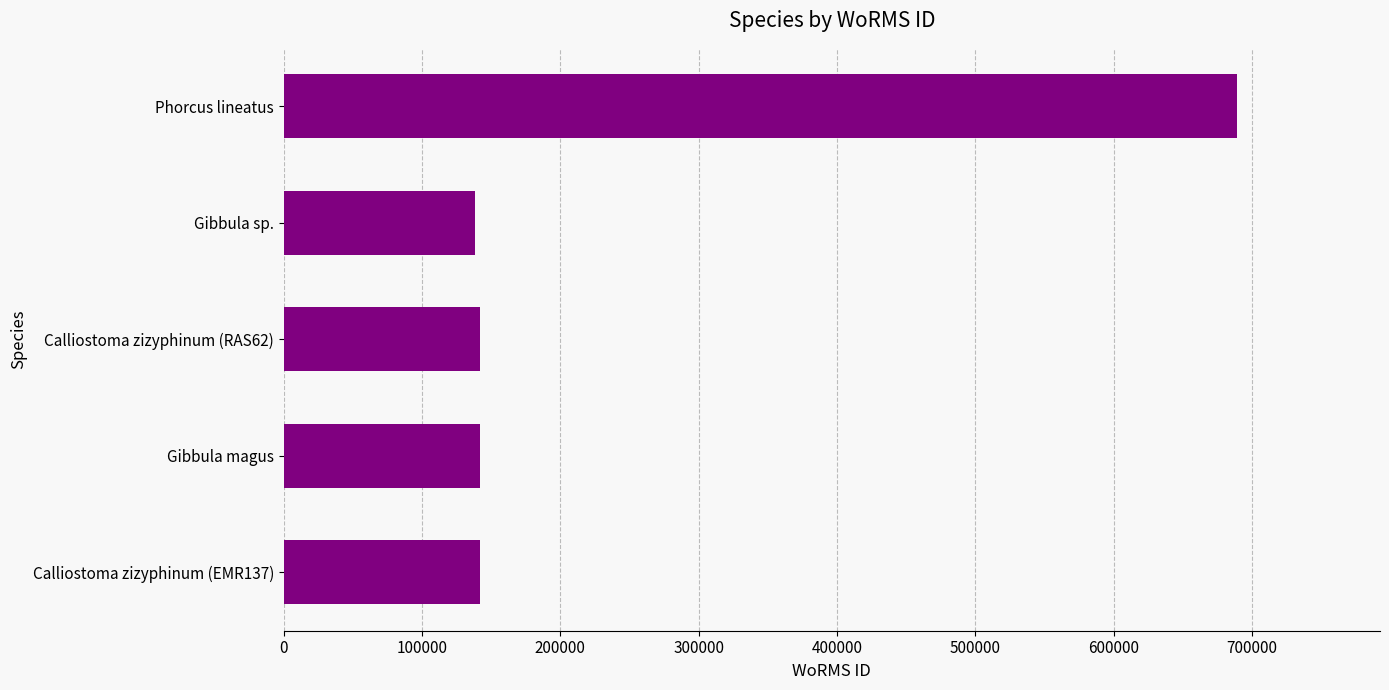

Which label corresponds to the largest value in the chart?

Phorcus lineatus